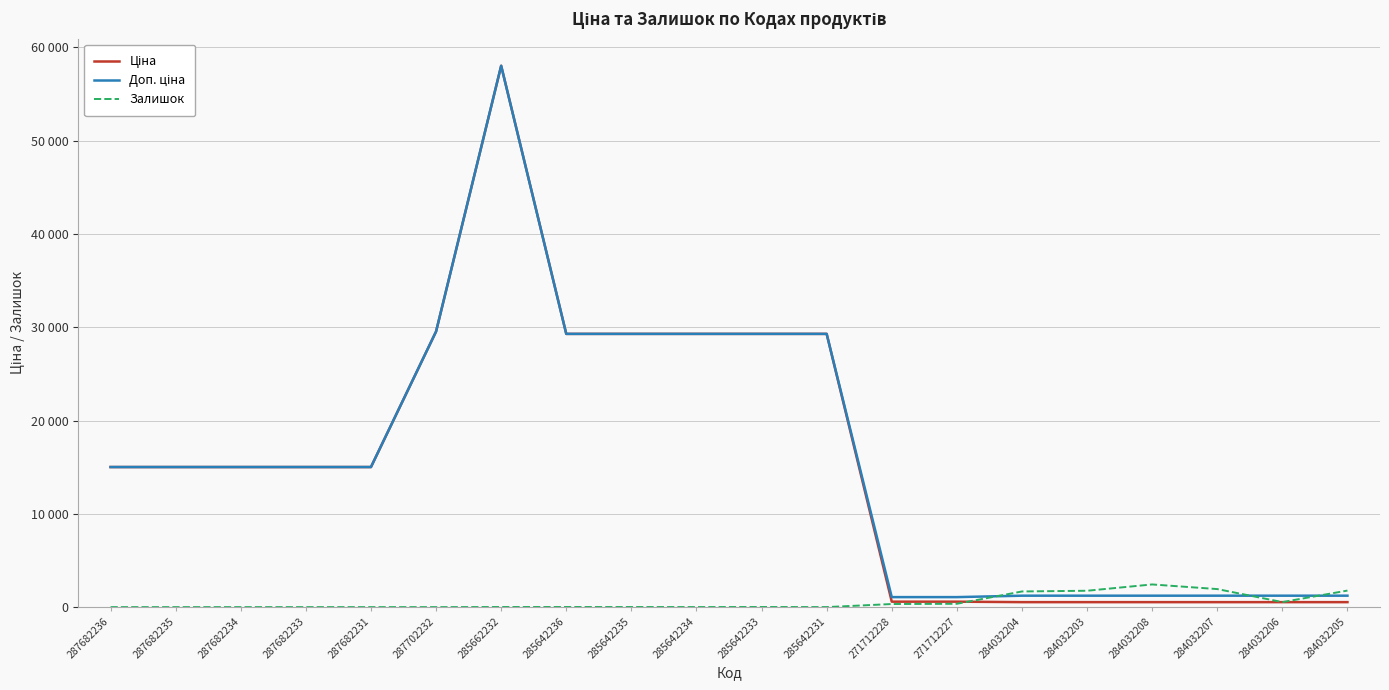

Does the chart have visible grid lines?

Yes